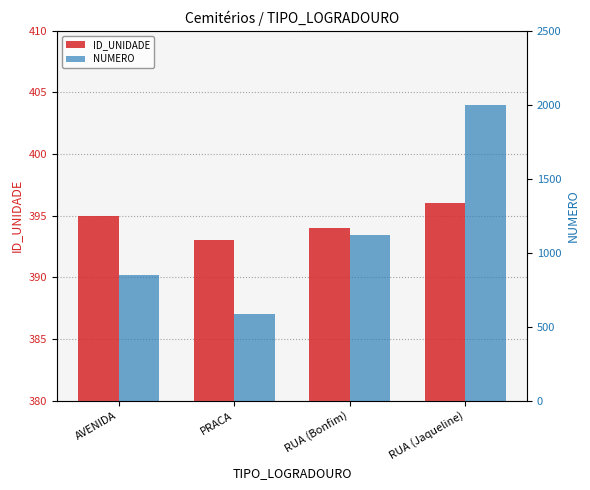

At which label does ID_UNIDADE first exceed 395?

RUA (Jaqueline)